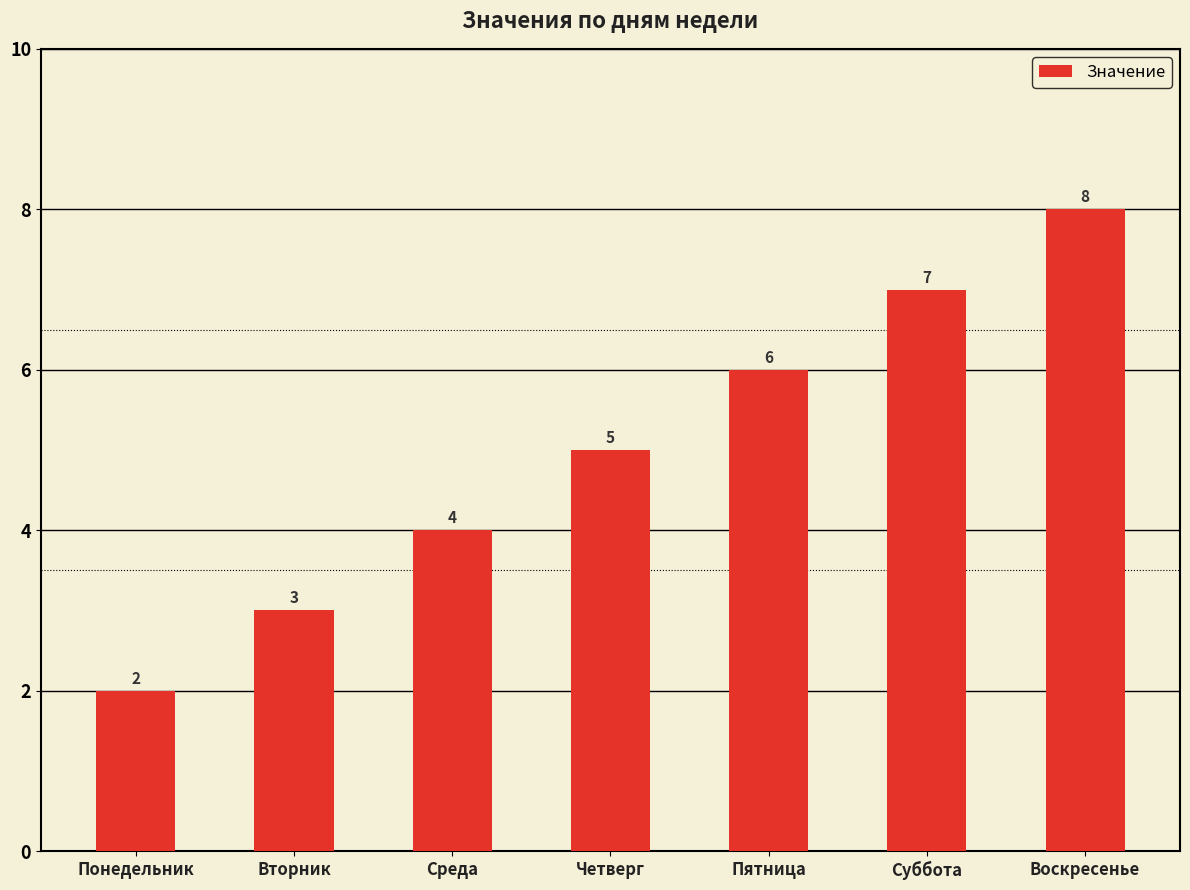

Count the values in the range 3 to 7.

5